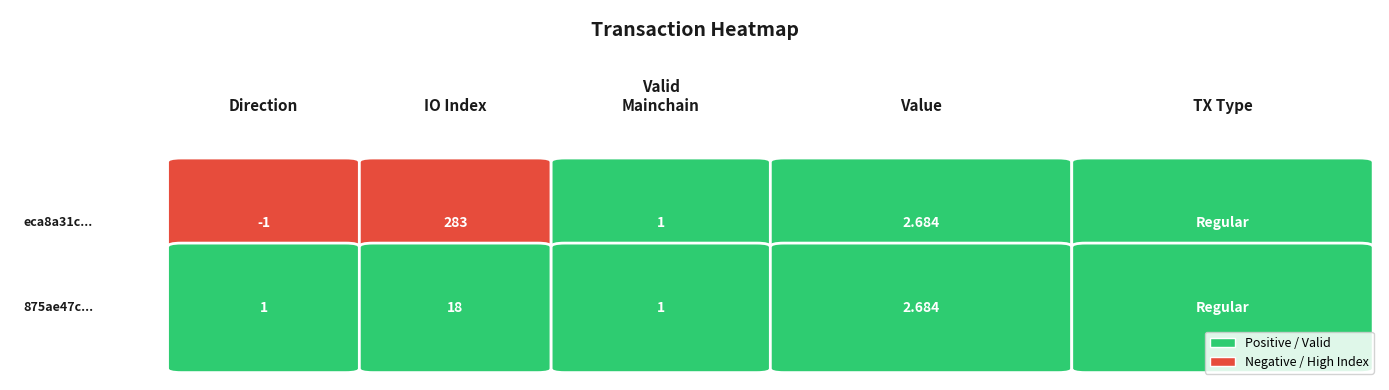

Is the value of direction at value greater than the value of io_index at direction?

Yes